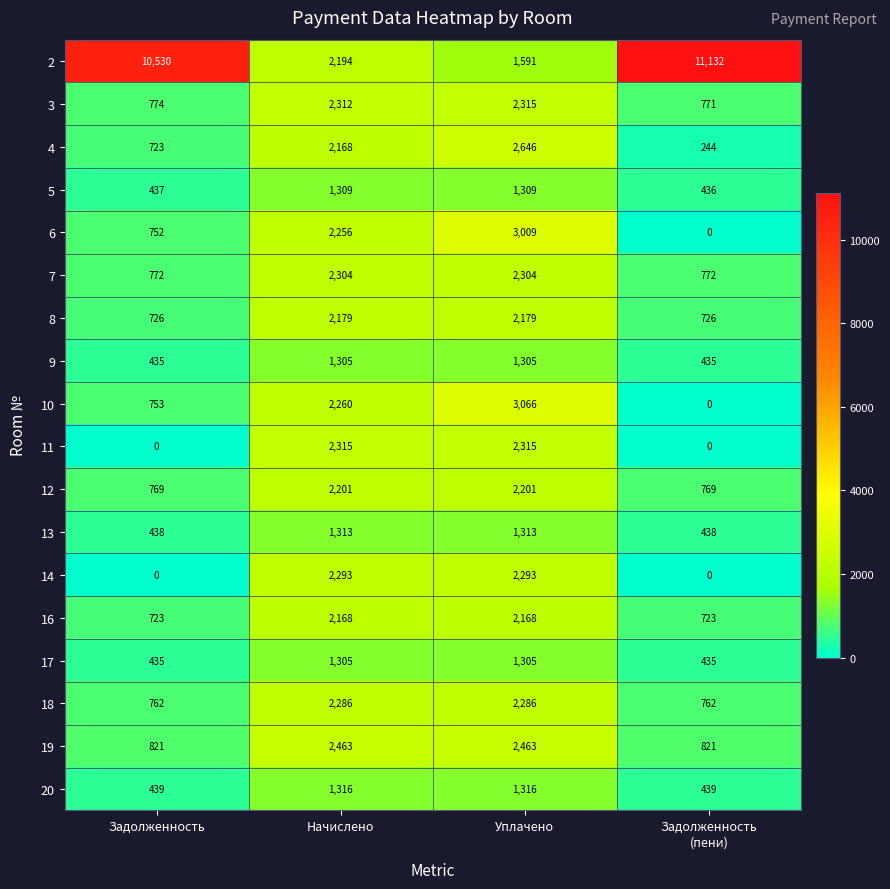

What is the minimum value for 20?

439